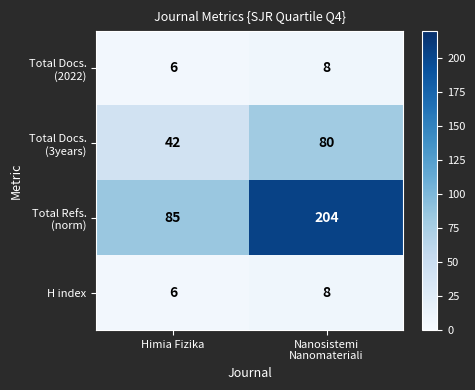

What is the maximum value shown in the chart?

204